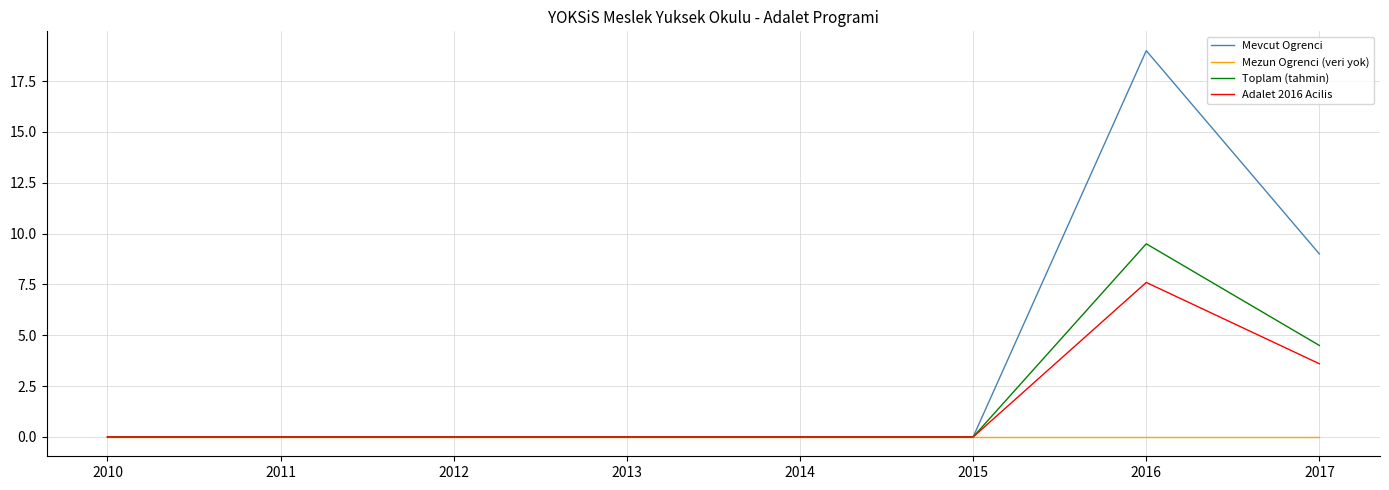

Which label corresponds to the largest value in the chart?

2016